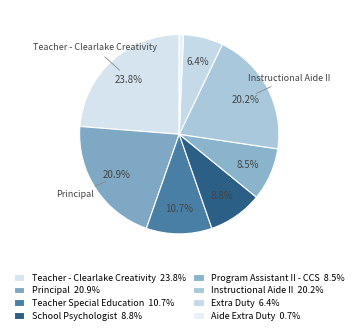

How many segments does this pie chart have?

8